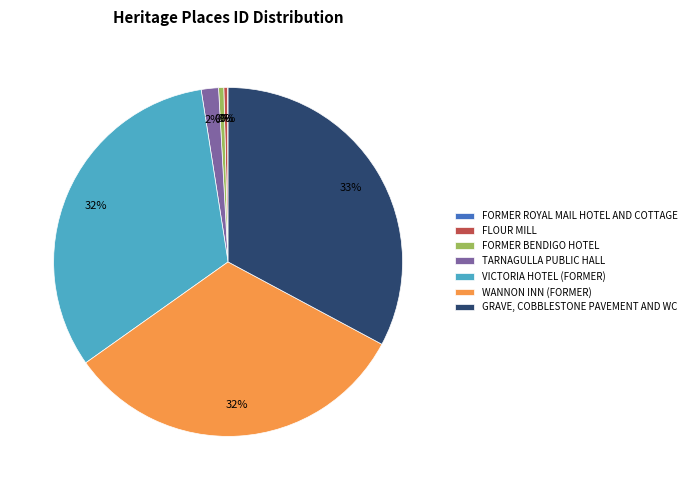

True or false: WANNON INN (FORMER) accounts for 32% of the total.

True